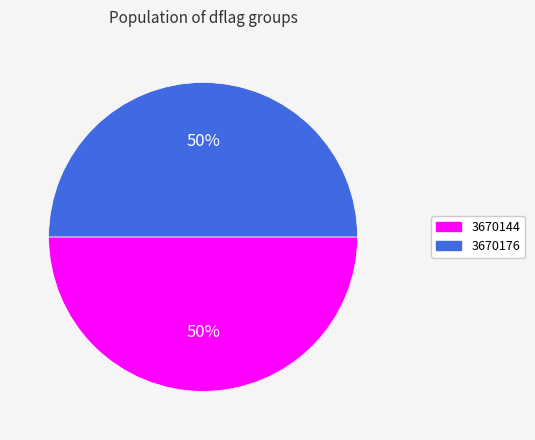

What percentage is the 3670176 slice, to the nearest percent?

50%